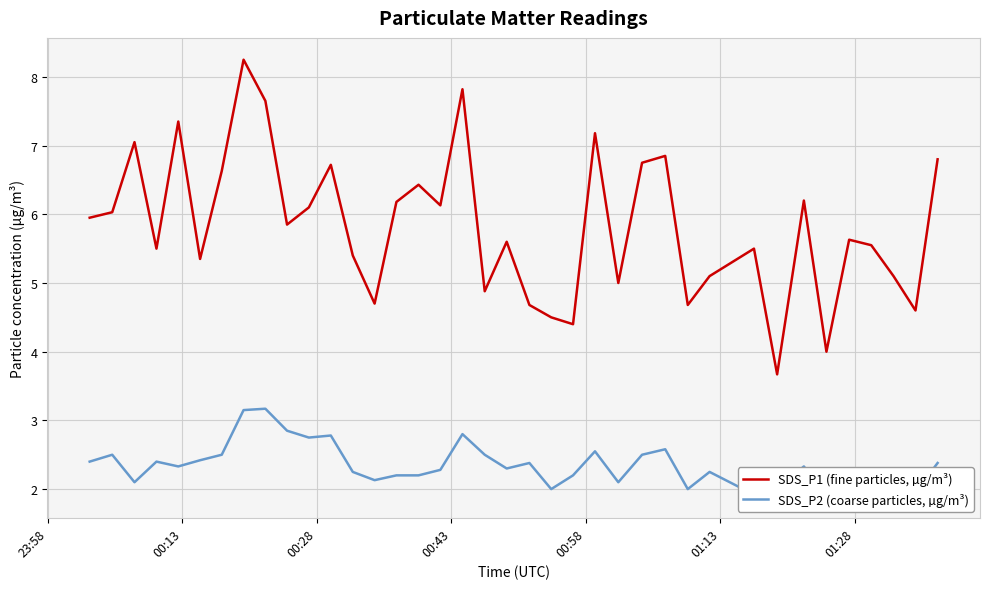

True or false: SDS_P2 (coarse particles, µg/m³) and SDS_P1 (fine particles, µg/m³) intersect in this chart.

False